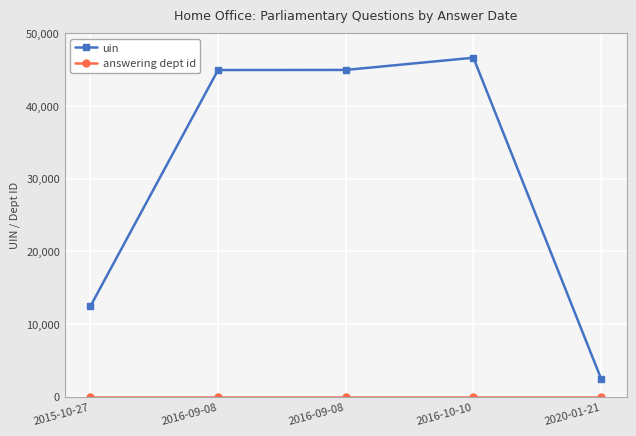

What is the difference between the maximum and minimum values in the uin series?

44174